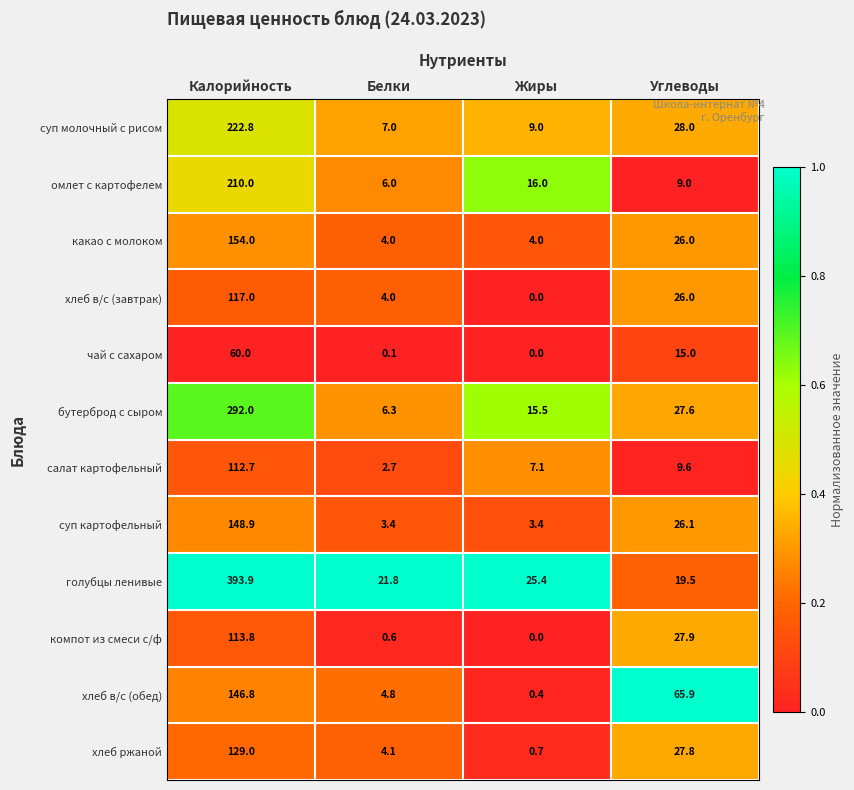

What is the difference between the maximum and minimum values in the чай с сахаром series?

60.0